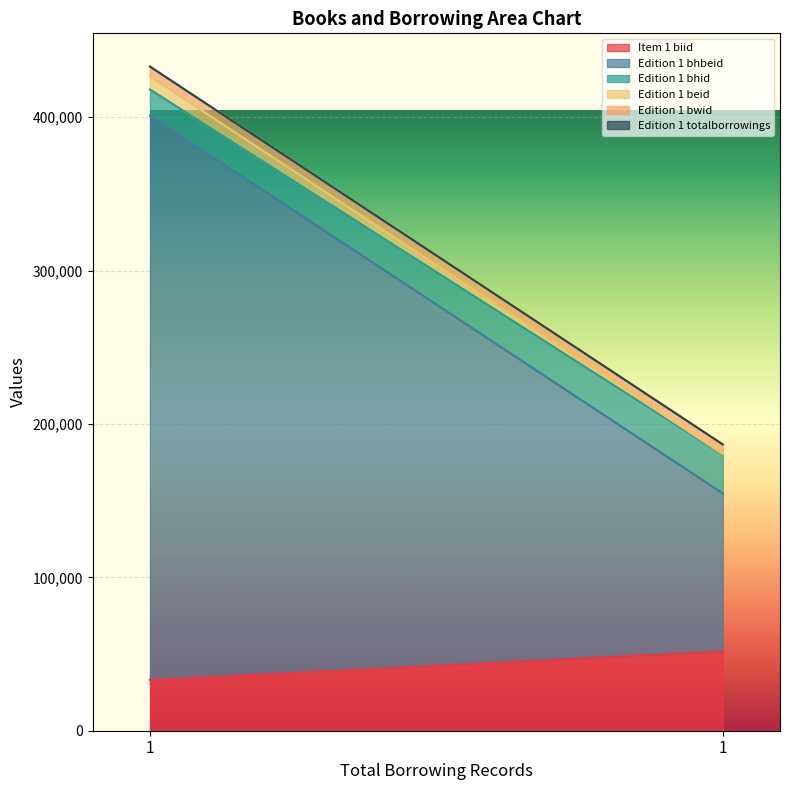

Which series has the widest spread of values?

Edition 1 bhbeid